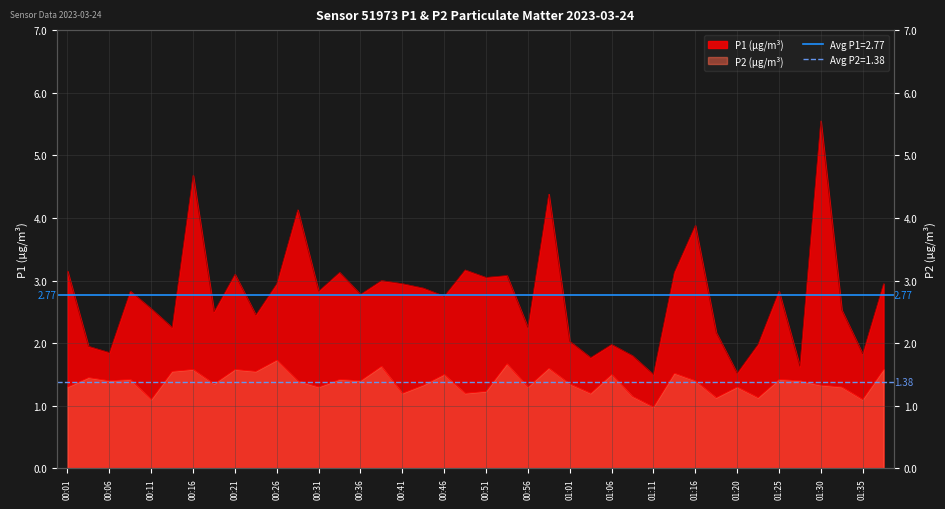

At how many categories does at least one series exceed 1?

40